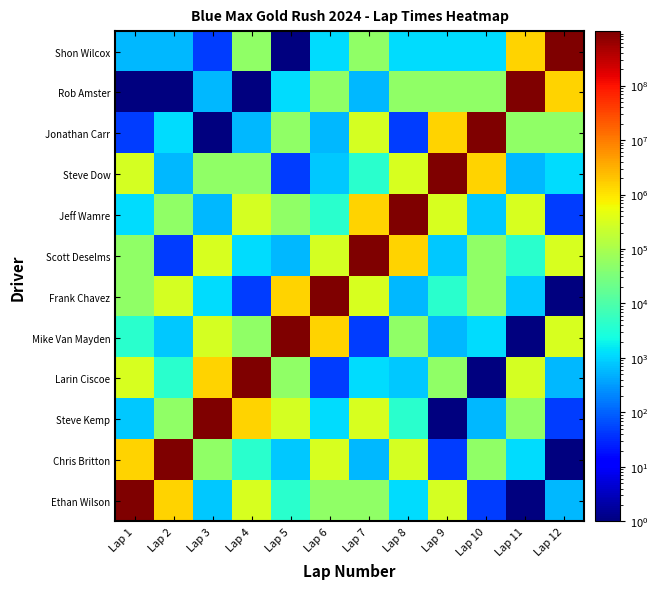

Which series has the largest range (max minus min)?

Ethan Wilson